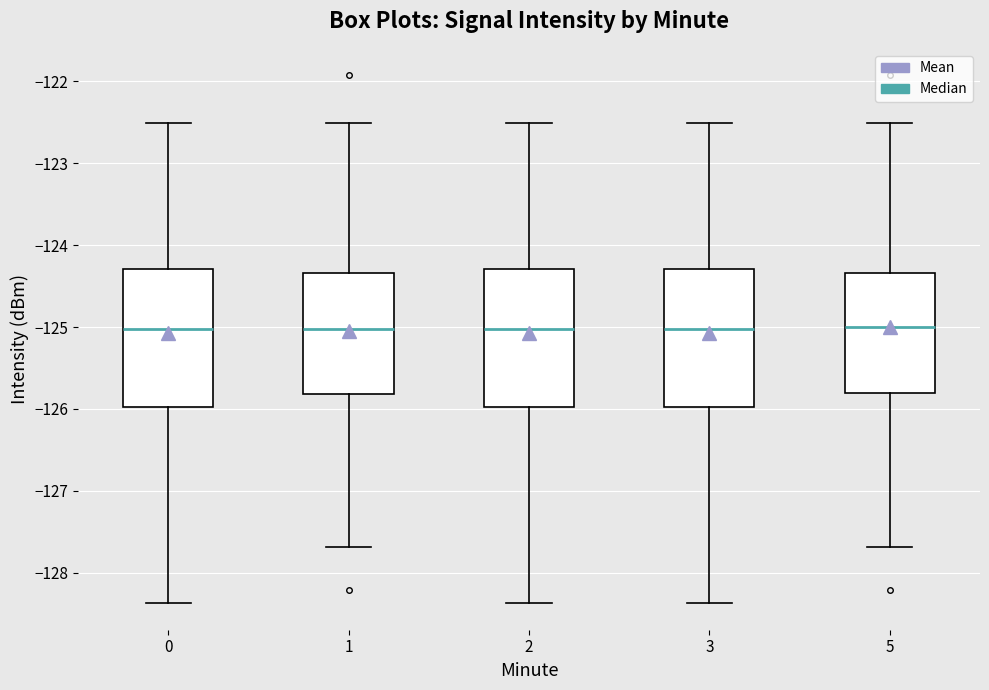

Where is the lower edge of the box at x = 2 on the y-axis? The values are not printed on the chart, so give them approximately, as read against the axis.

-126.0